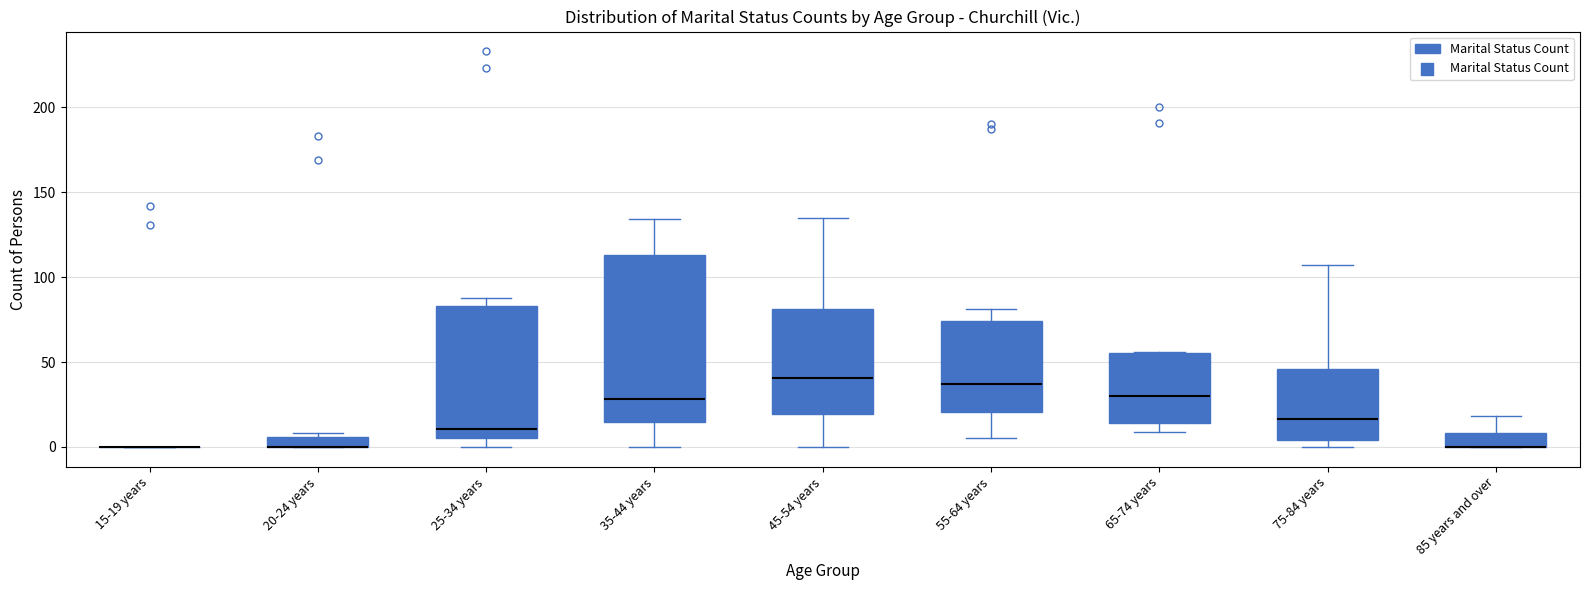

Where is the upper edge of the box for 45-54 years on the y-axis? The values are not printed on the chart, so give them approximately, as read against the axis.

80